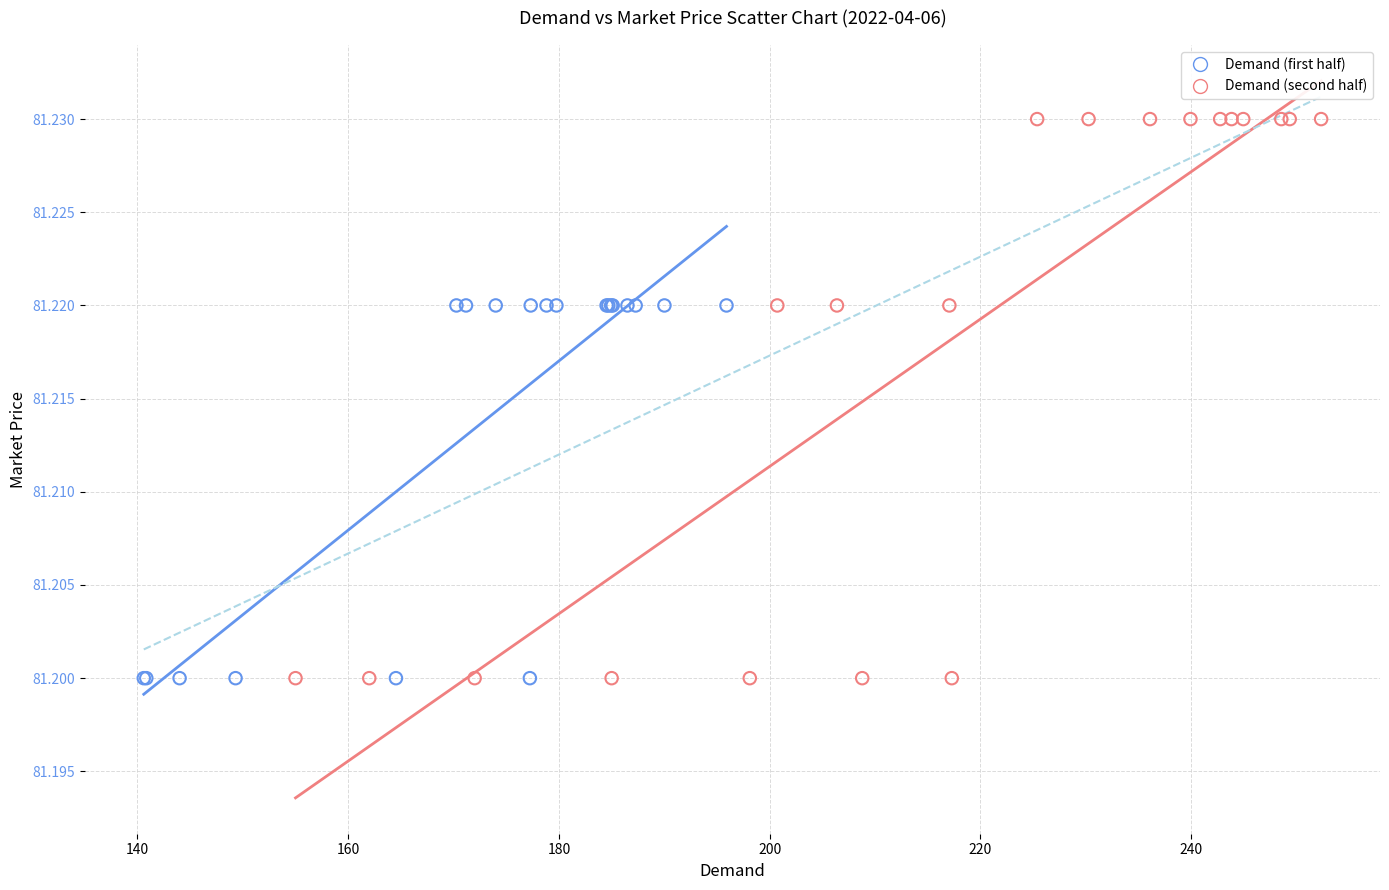

Which series has the largest Y range (max minus min)?

Demand (second half)